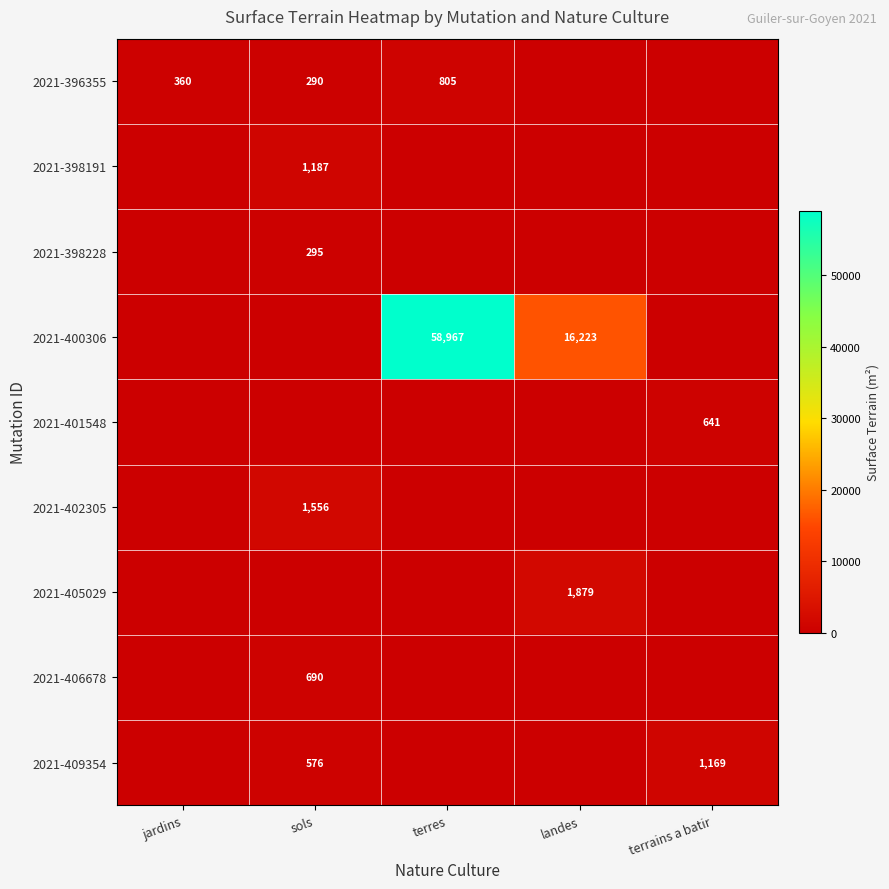

Is the value of 2021-396355 at jardins greater than the value of 2021-405029 at landes?

No